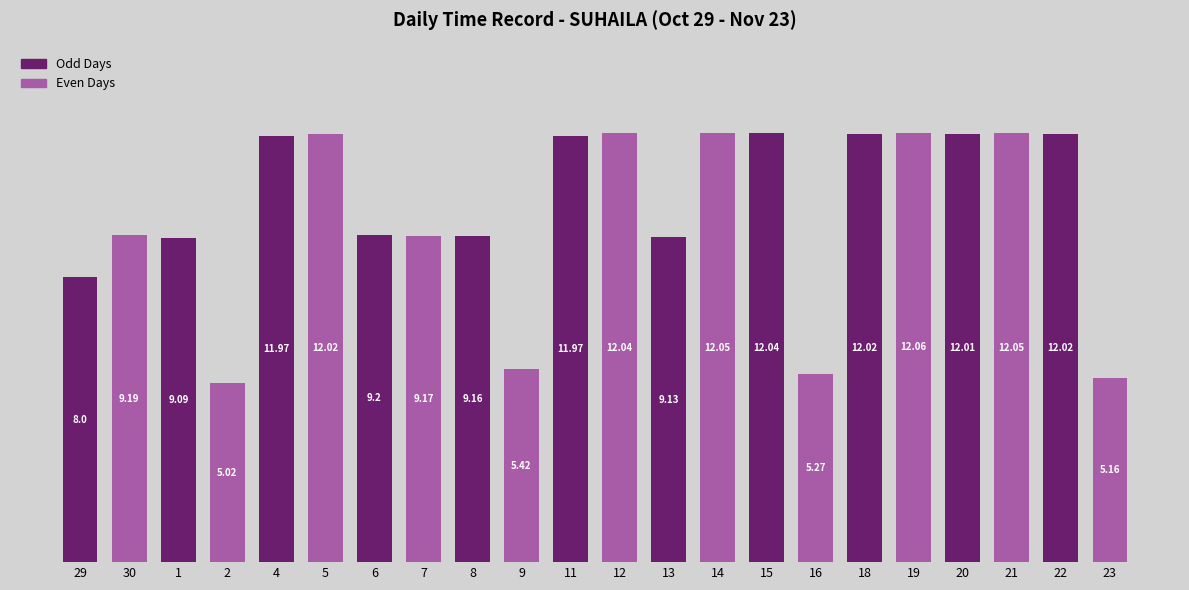

What is the average value?

9.8